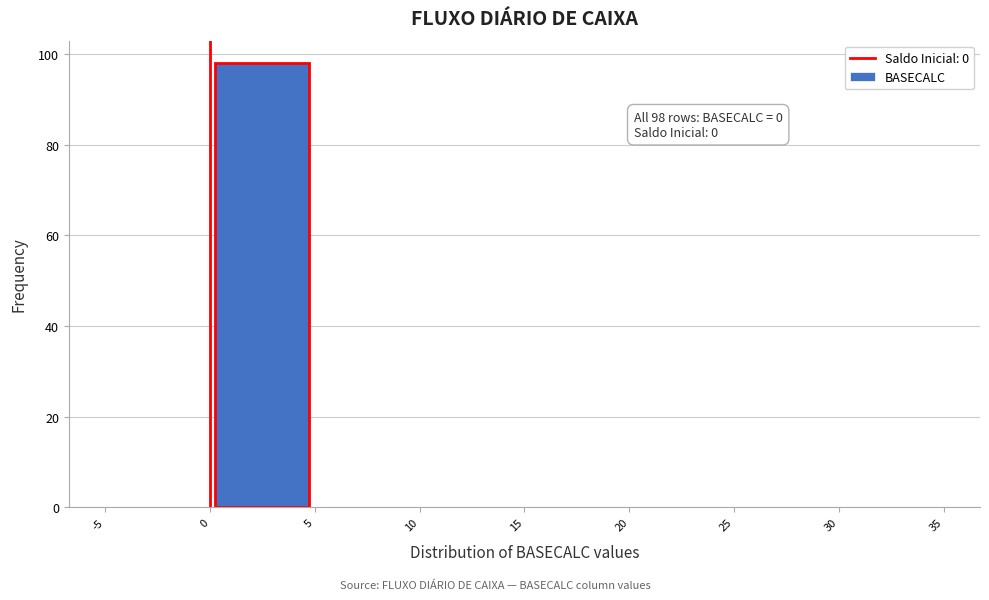

Which range on the x-axis has the tallest bar?

0 to 5